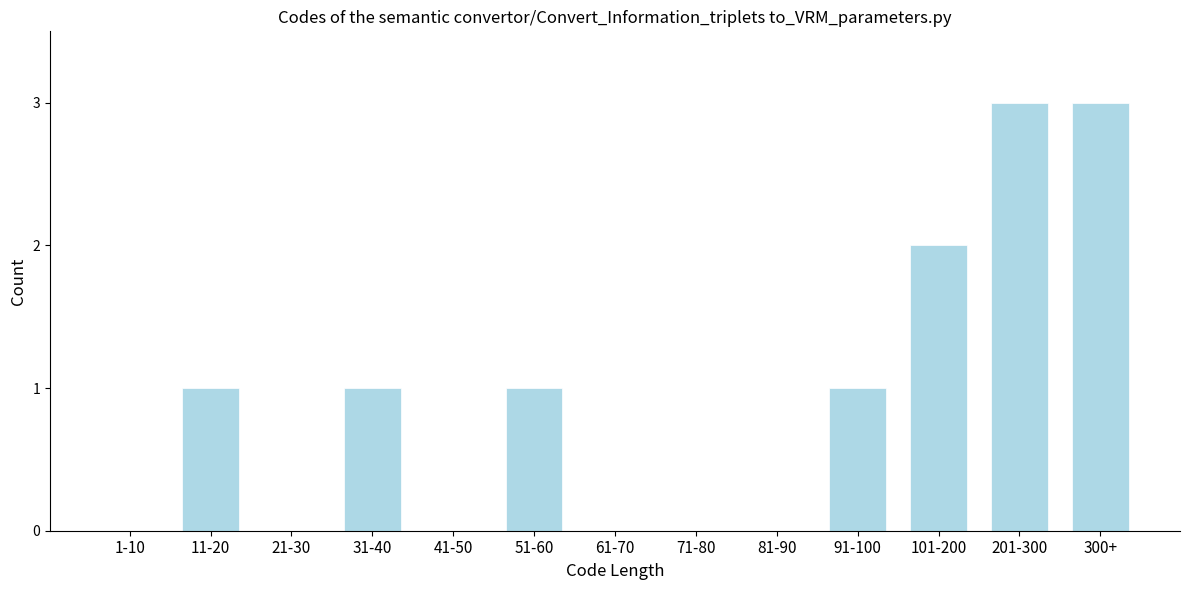

Reading left to right, transcribe all the data shown in this chart.

1-10=0	11-20=1	21-30=0	31-40=1	41-50=0	51-60=1	61-70=0	71-80=0	81-90=0	91-100=1	101-200=2	201-300=3	300+=3